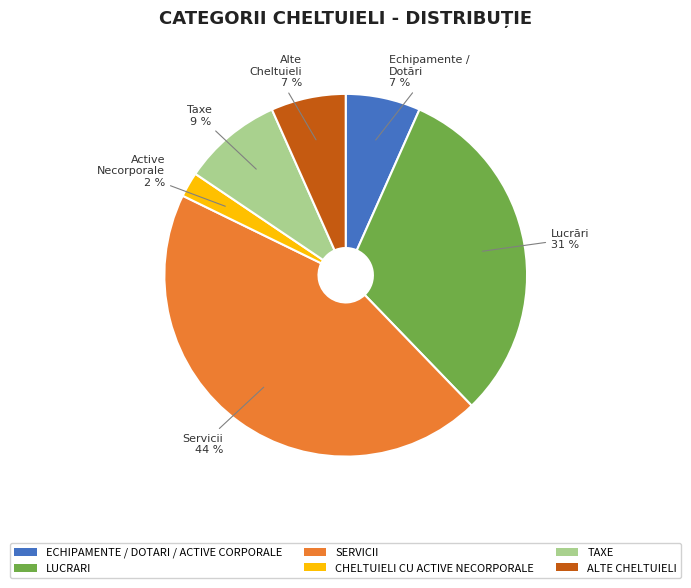

Does any single category account for the majority?

No